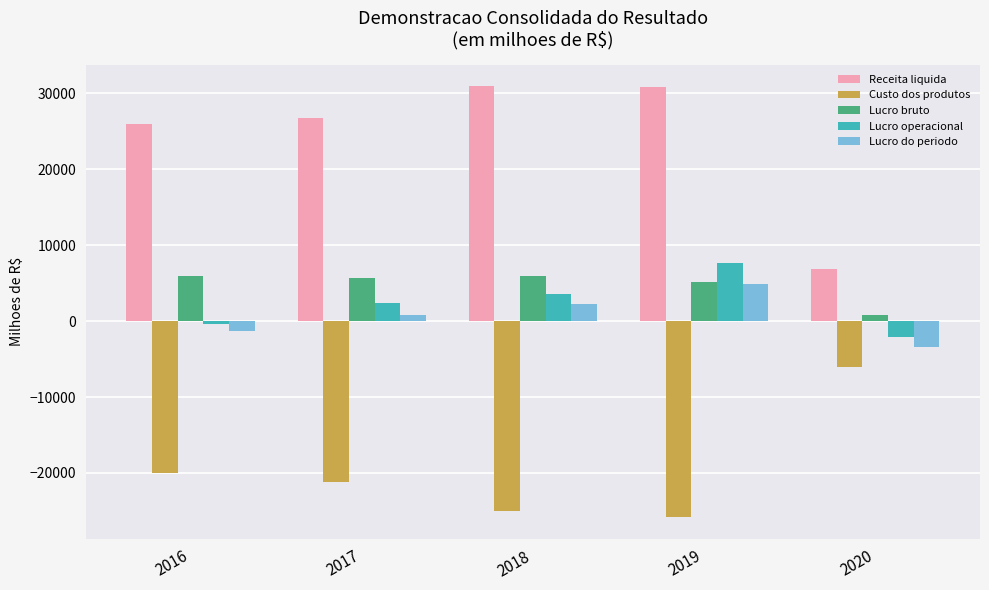

How many data points does each series have?

5